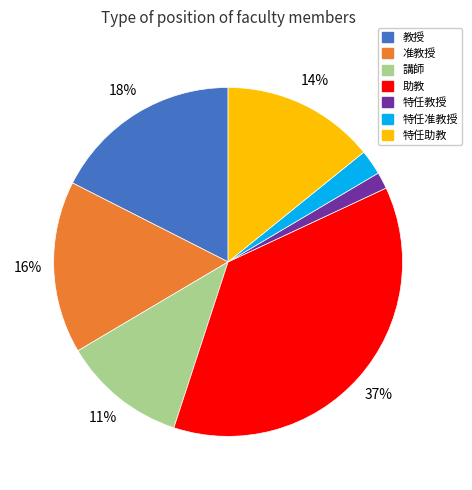

What is the largest slice in the pie chart?

助教